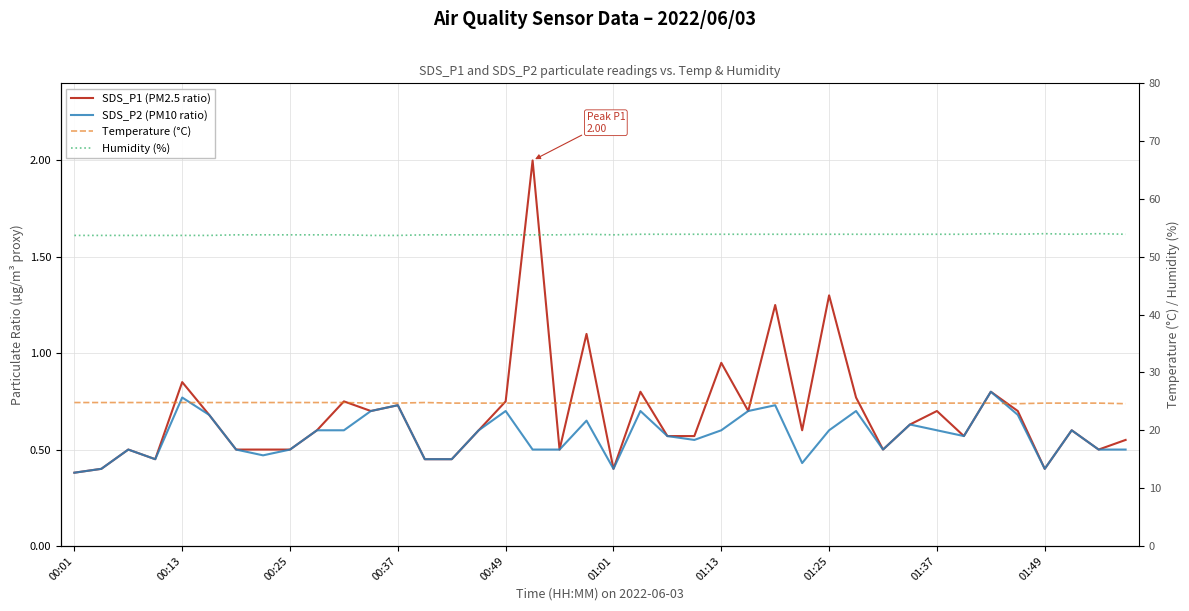

True or false: SDS_P2 (PM10 ratio) has a value of 1.0 at 29.

False